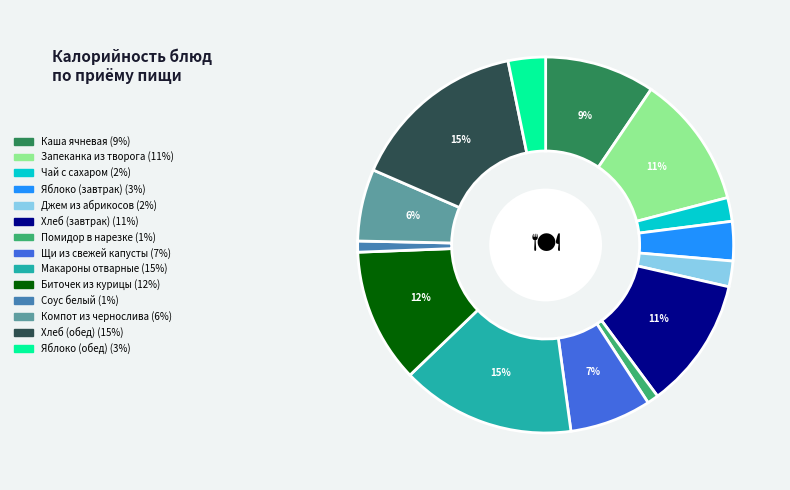

Is there a majority slice in this chart?

No